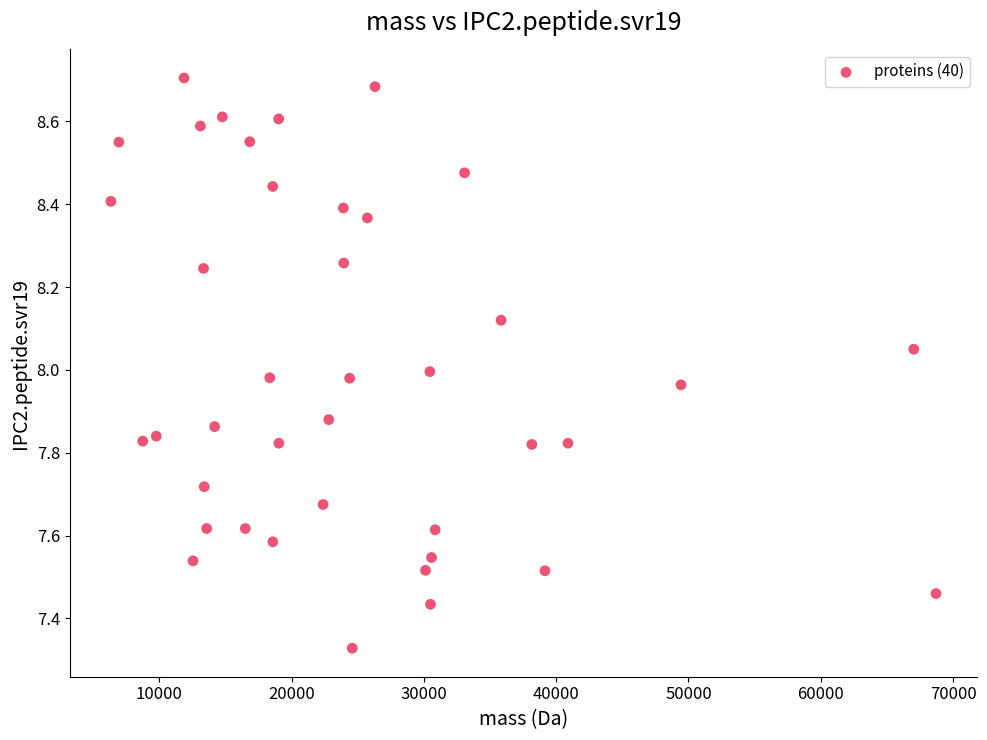

What is the range of Y values (max minus min)?

1.4